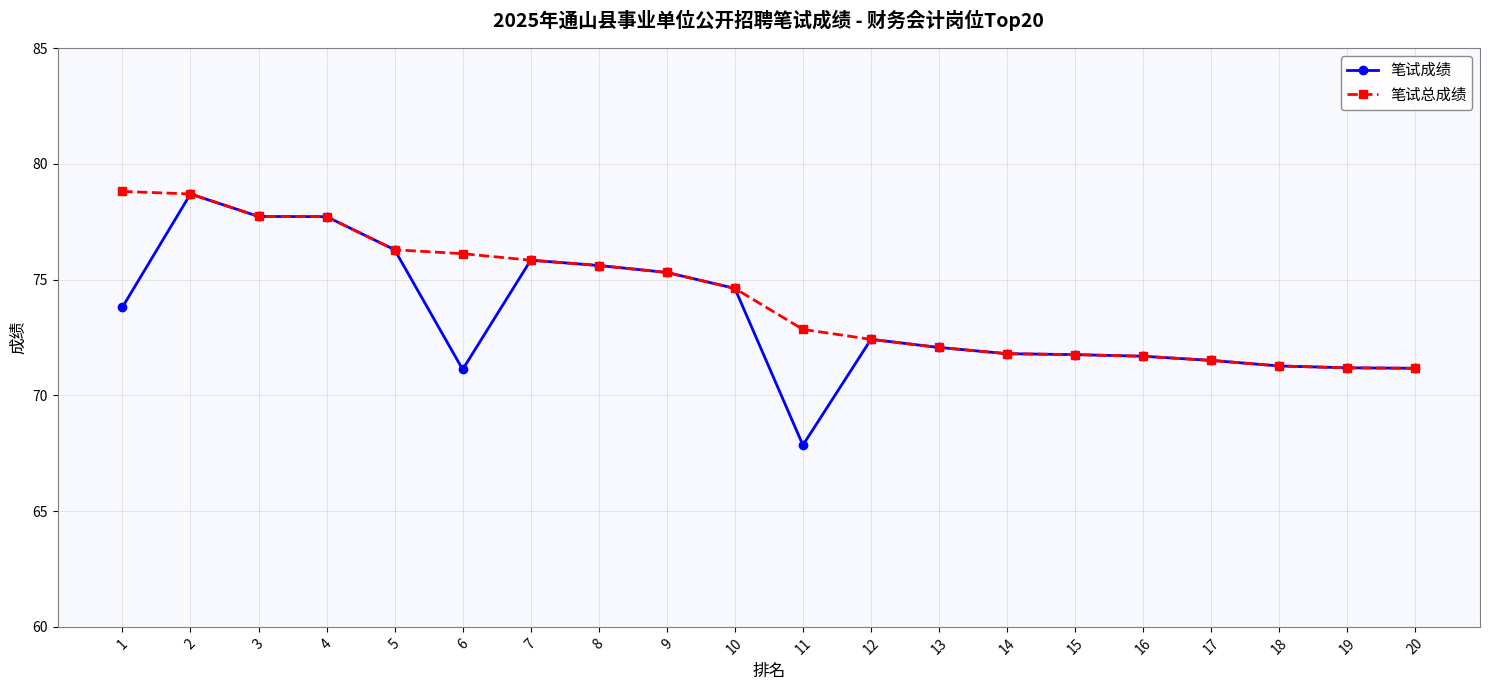

At which category is the sum across all series the highest?

2